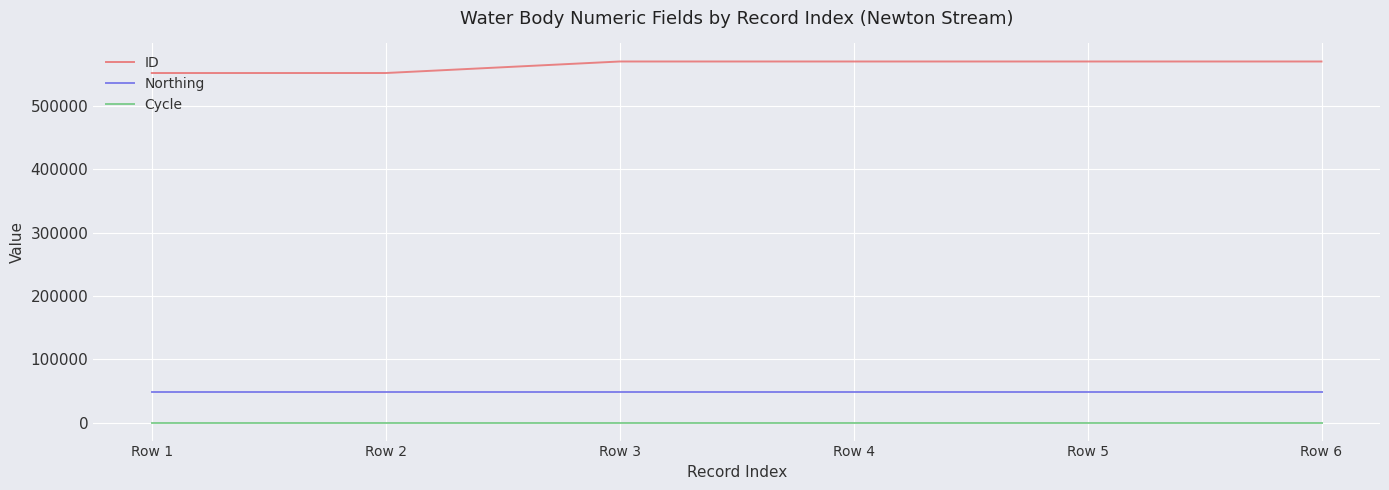

Rank the series by their maximum value, from lowest to highest.

Cycle, Northing, ID